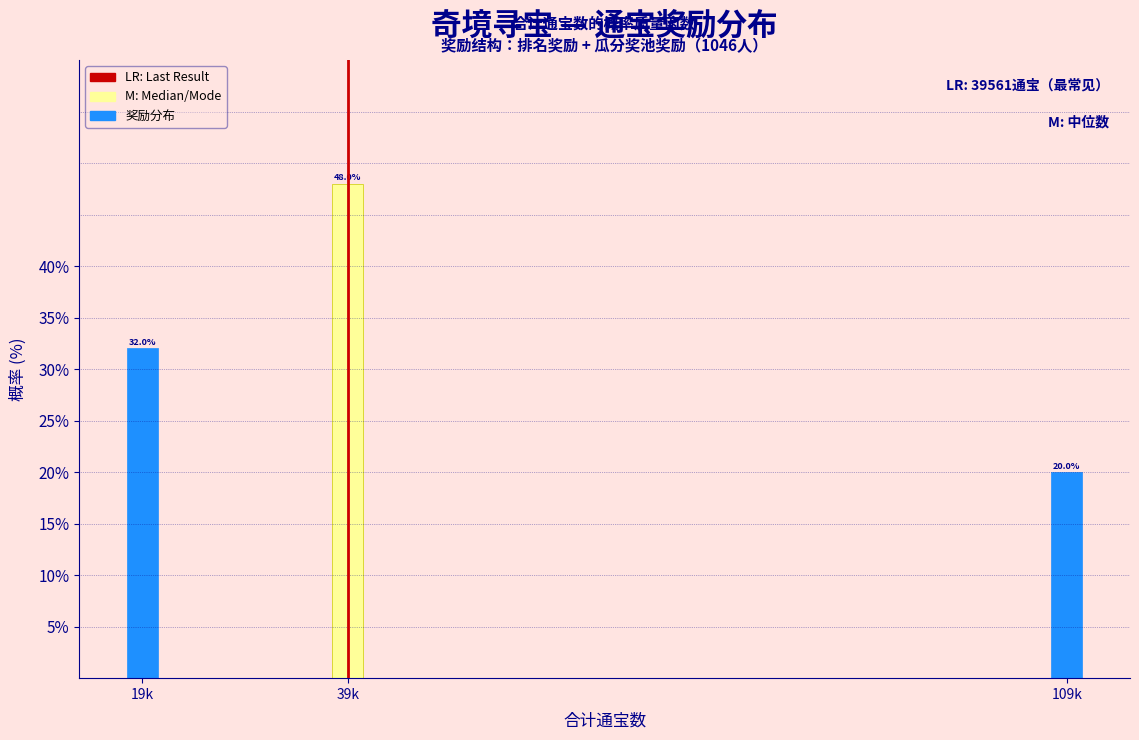

Reading left to right, extract all data points from this chart.

19k=32	39k=48	109k=20